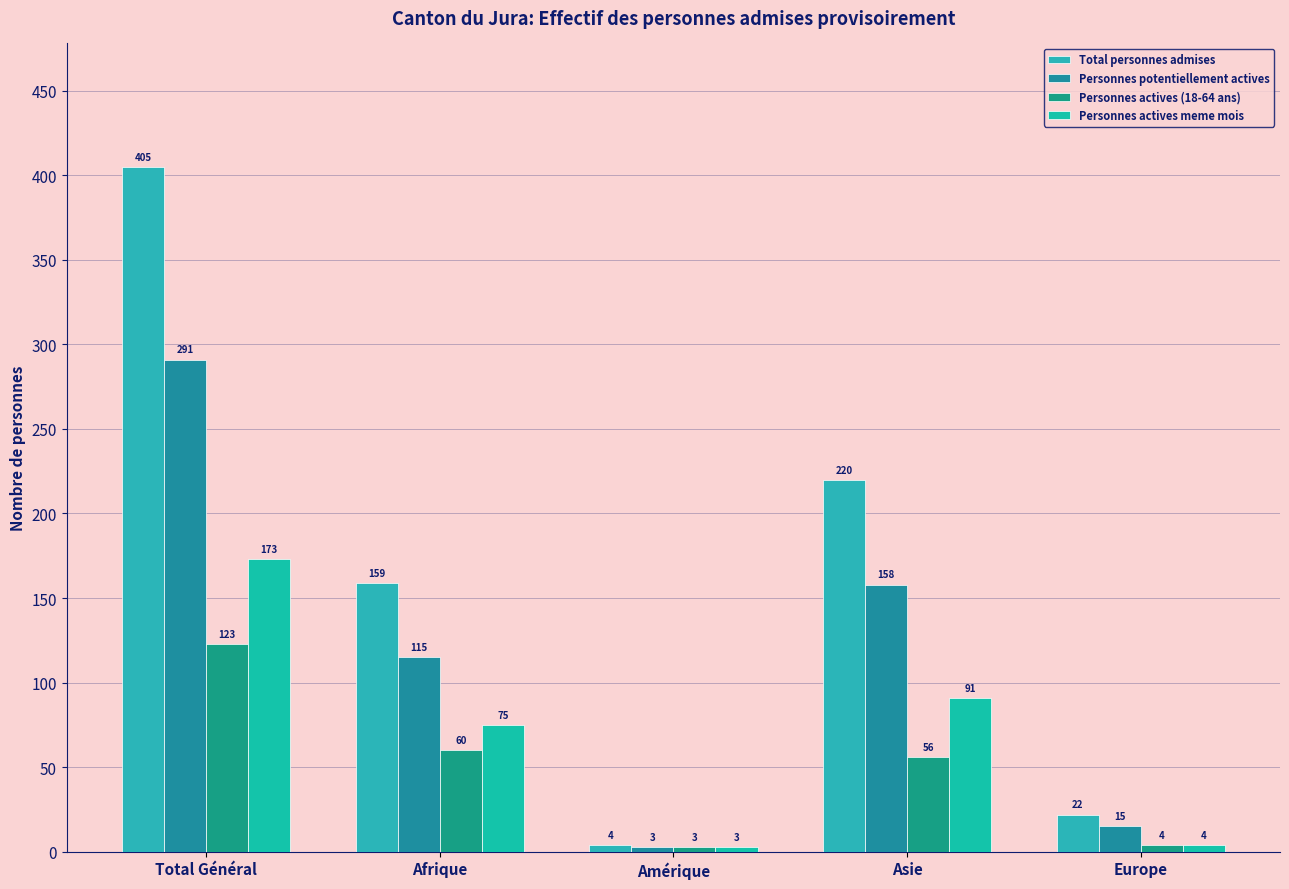

Which series has the largest range (max minus min)?

Total personnes admises